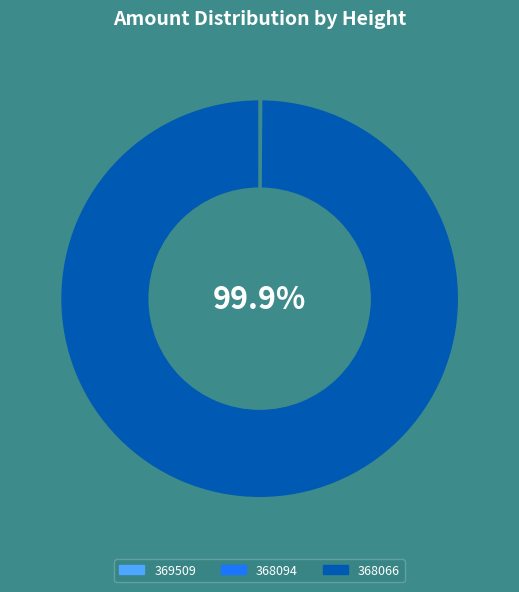

To the nearest percent, what is the difference between the largest and smallest slice percentages?

100%